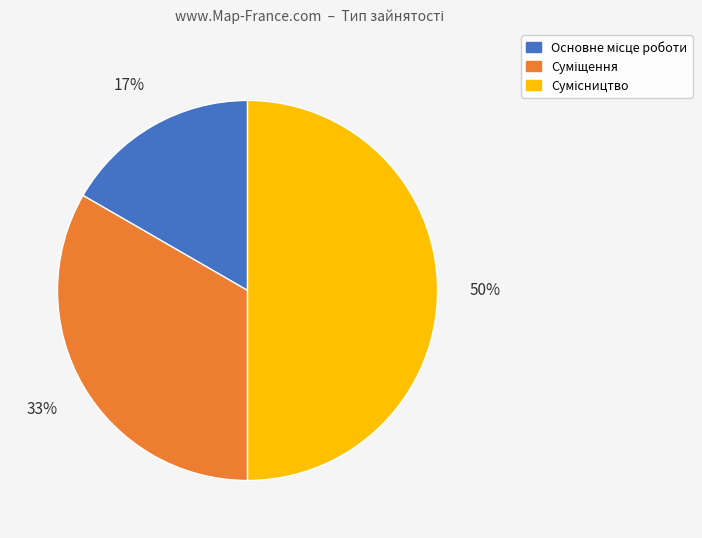

Count the number of slices in the pie.

3